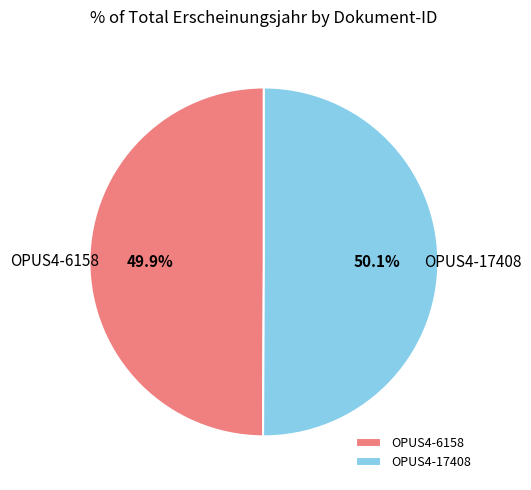

Approximately how many times larger is the value at OPUS4-17408 compared to OPUS4-6158?

1.0